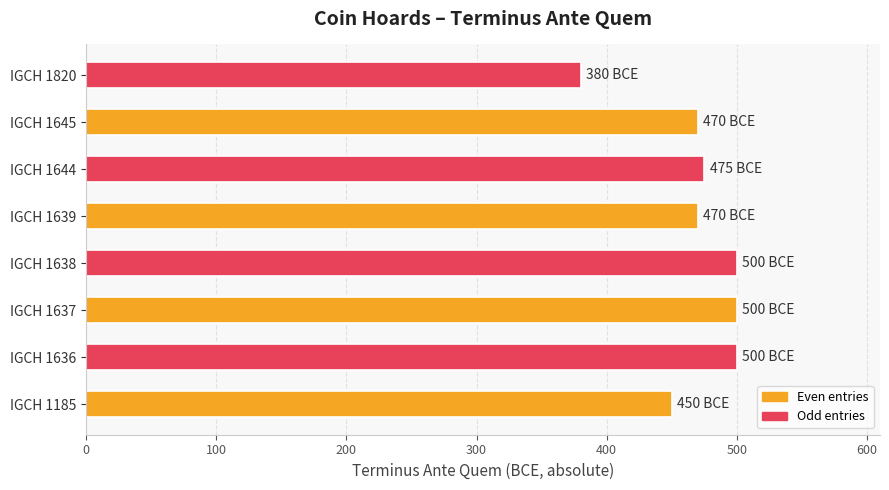

Reading bottom to top, list all the values displayed in this chart.

450	500	500	500	470	475	470	380